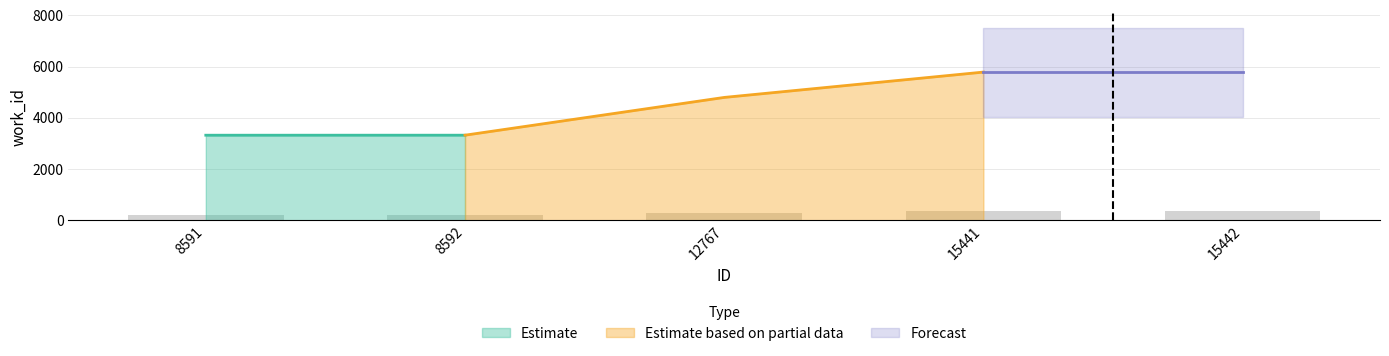

The value at 12767 is 287.9. True or false?

True